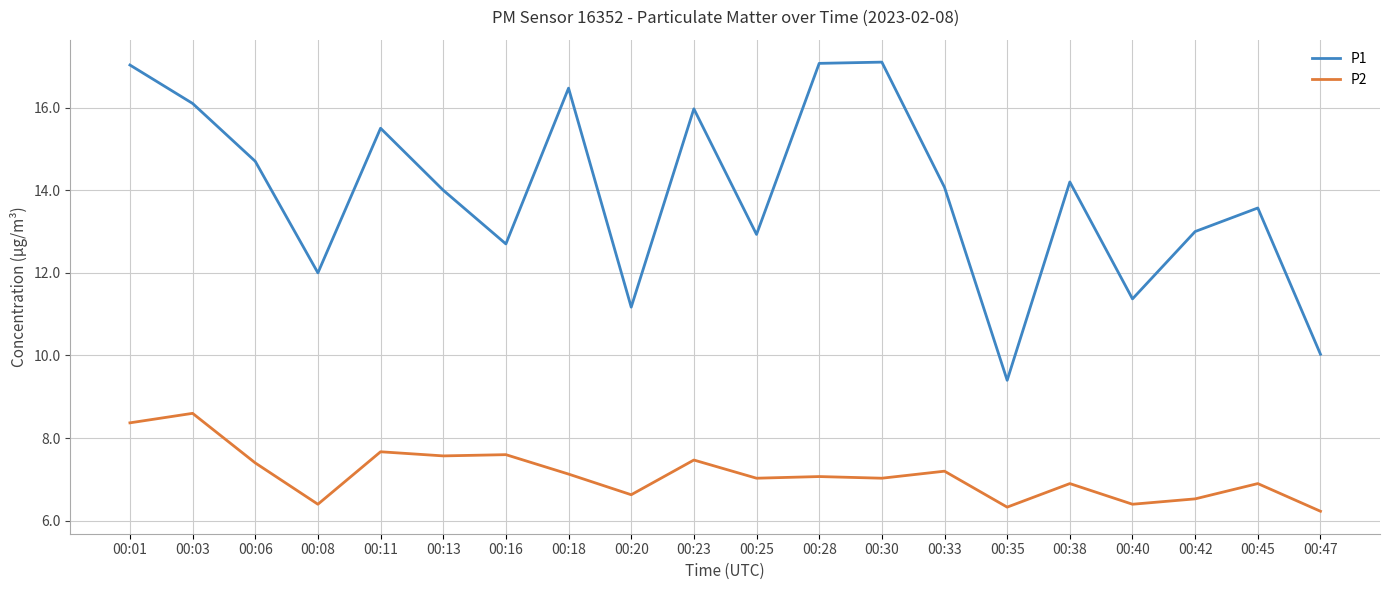

What is the difference between the maximum and minimum values in the P2 series?

2.4